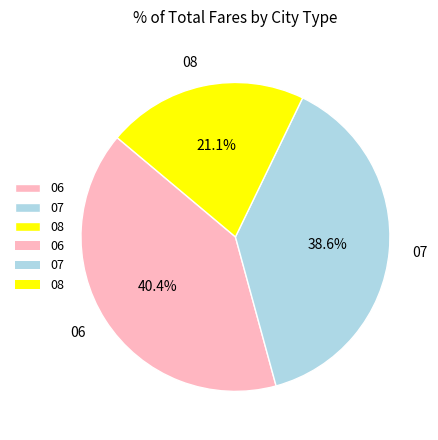

How much of the chart is everything except 07?

61.4%